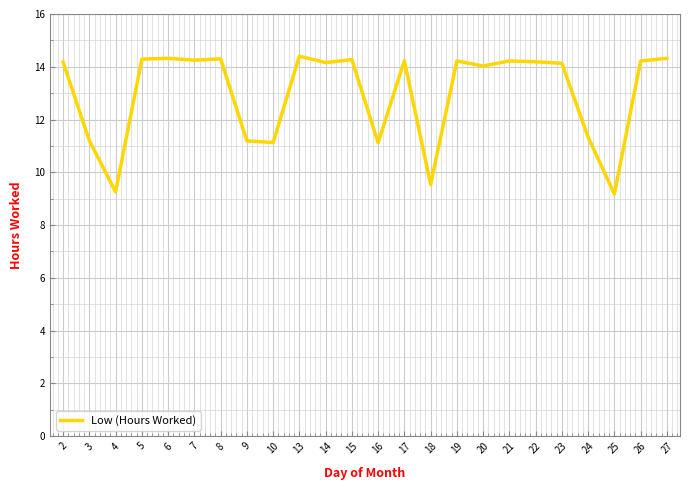

Count the number of categories in the chart.

24